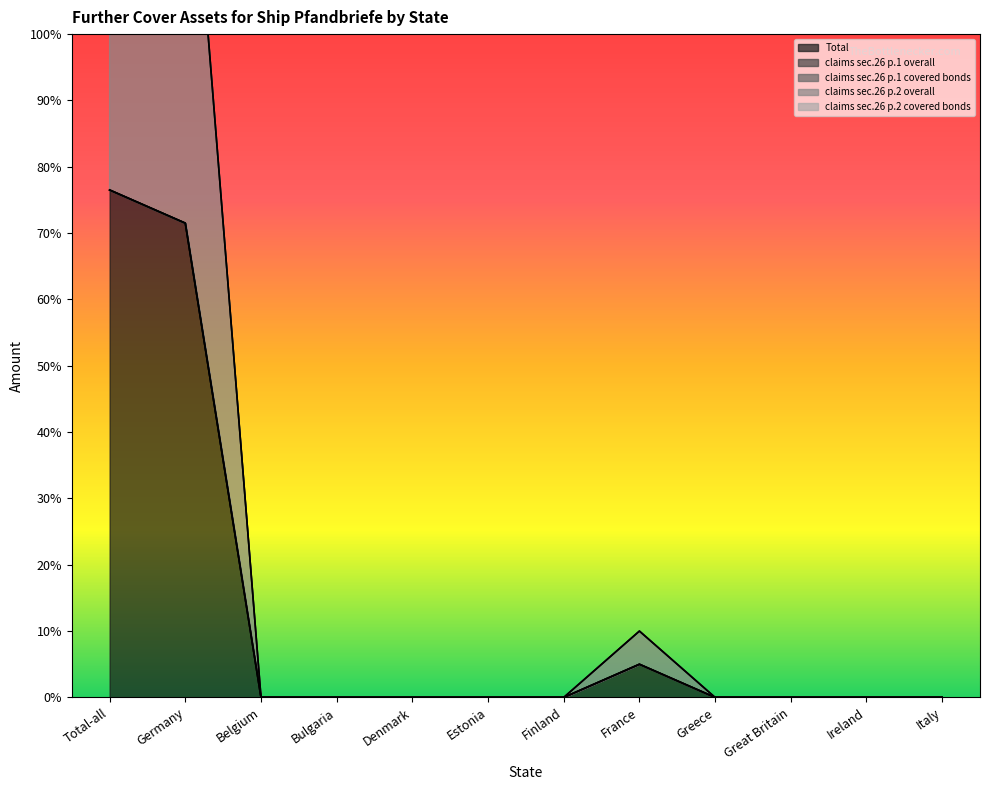

Is it true that Total equals -31.0 at Estonia?

False